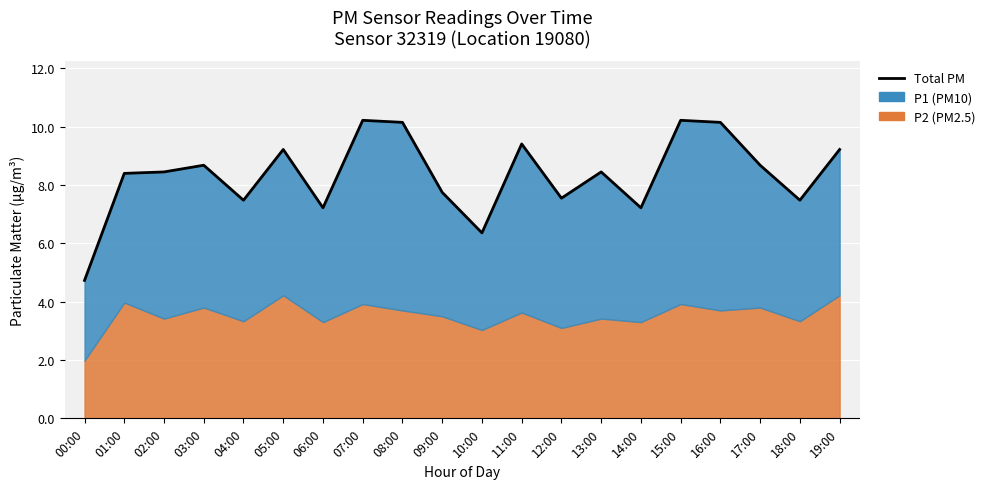

Reading left to right, what are all the values shown in this chart?

4.7	8.4	8.4	8.7	7.5	9.2	7.2	10.2	10.2	7.8	6.4	9.4	7.6	8.4	7.2	10.2	10.2	8.7	7.5	9.2